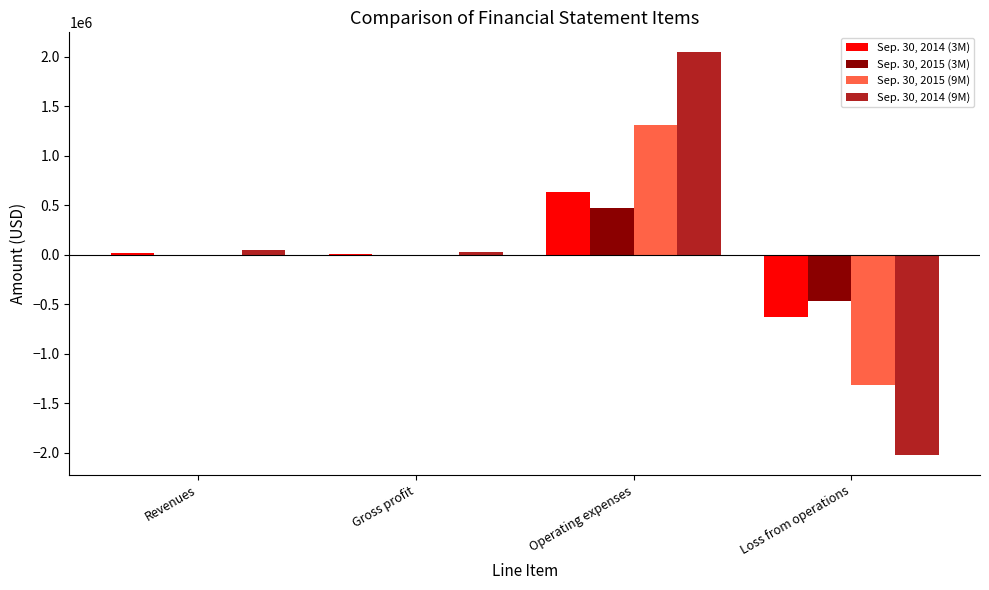

Is the value of Sep. 30, 2015 (3M) at Operating expenses greater than the value of Sep. 30, 2014 (3M) at Gross profit?

Yes